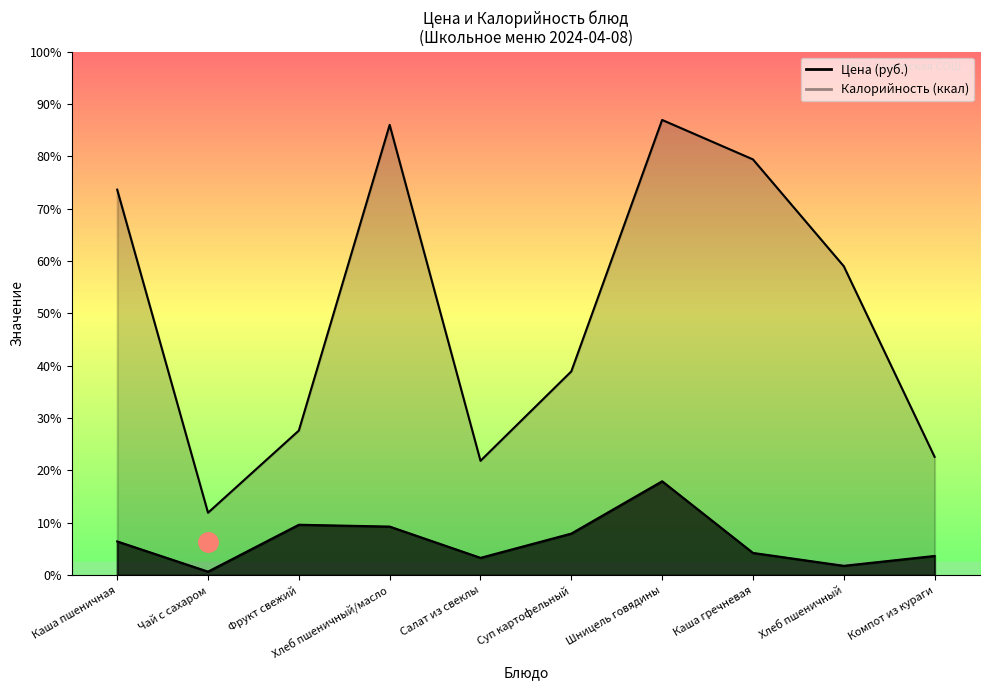

Reading right to left, what are all the values shown in this chart?

Цена: 11.7	5.7	13.6	57.1	25.3	10.6	29.6	30.7	2.2	20.6
Калорийность: 72.0	188.0	253.0	277.0	124.0	69.6	274.0	88.0	38.0	234.6